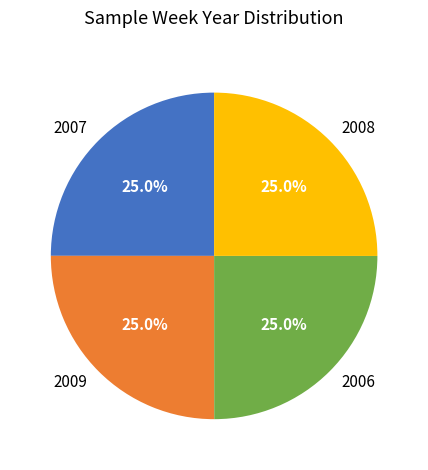

Is there a majority slice in this chart?

No